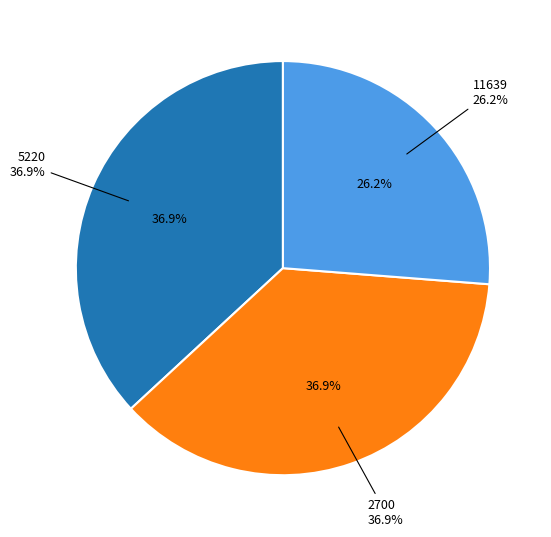

What percentage is the 5220 slice, to the nearest percent?

37%